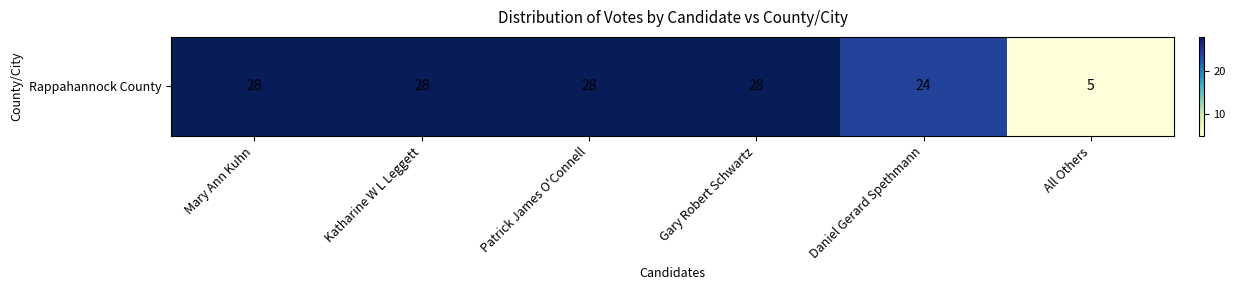

The chart shows a value of 28 at Gary Robert Schwartz. True or false?

True